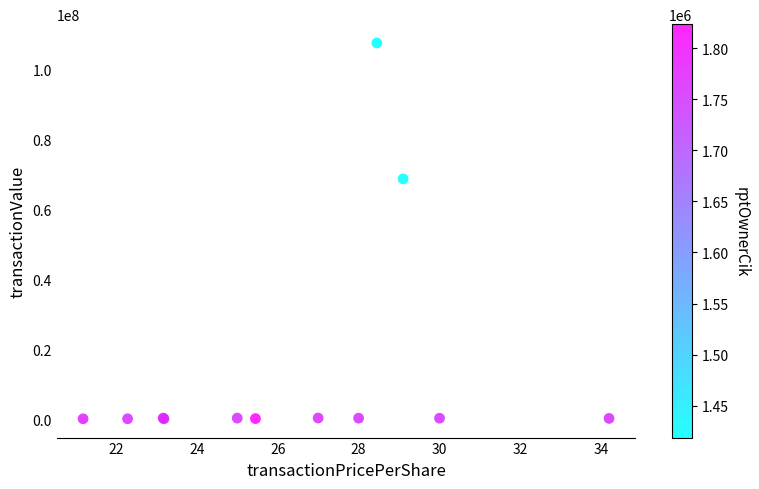

What Y value in the scatter plot is closest to 53818177?

68676000